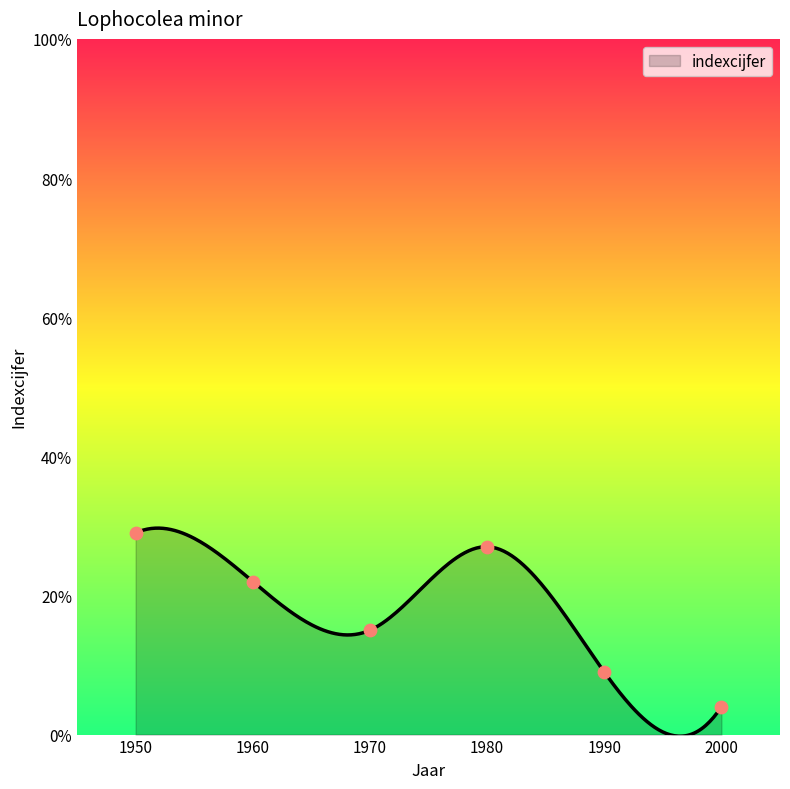

What is the change in value from 1970 to 1980?

+12